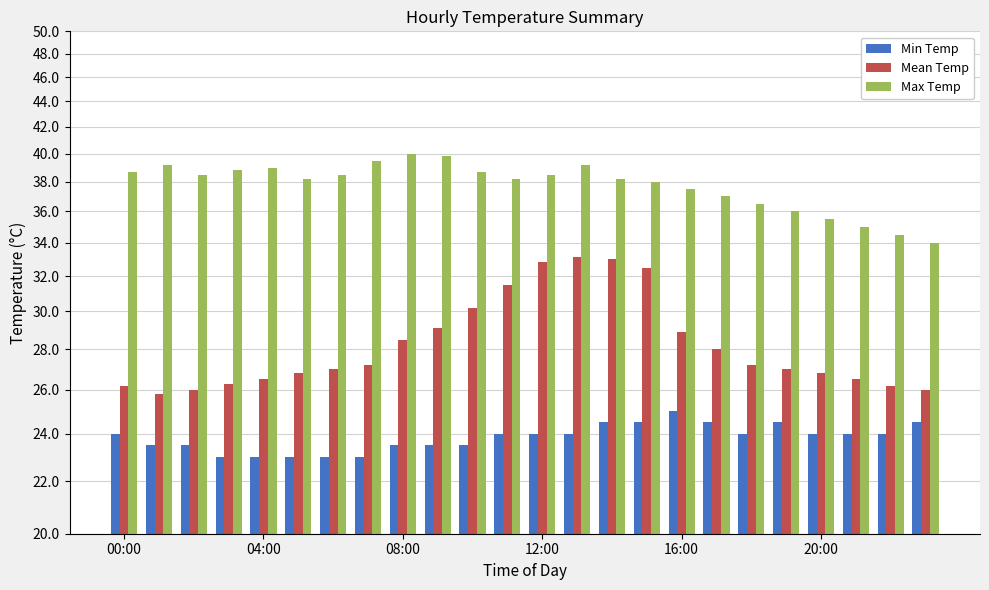

Count the number of data series in this chart.

3